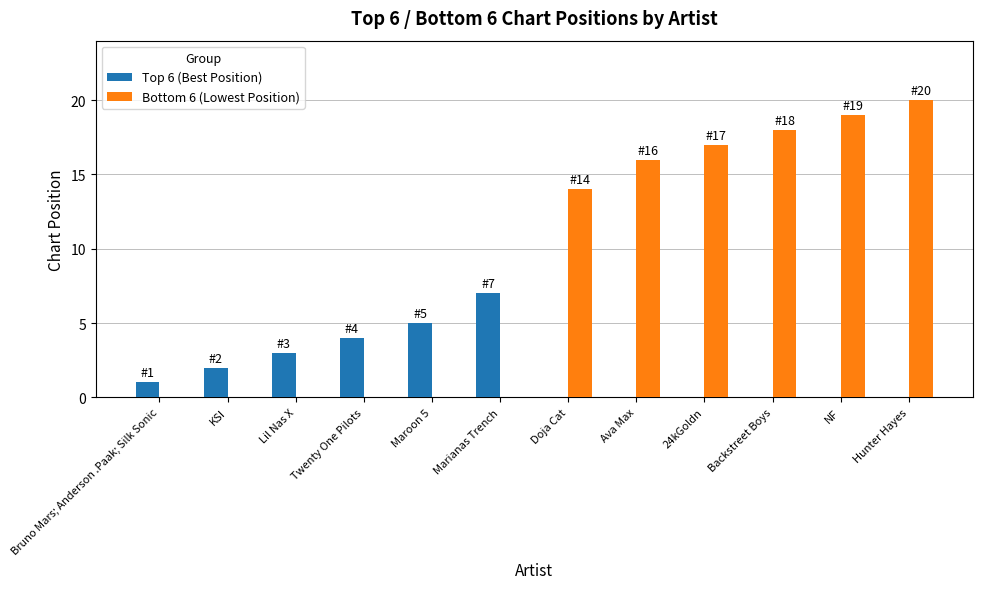

What is the total value across all series at NF?

19